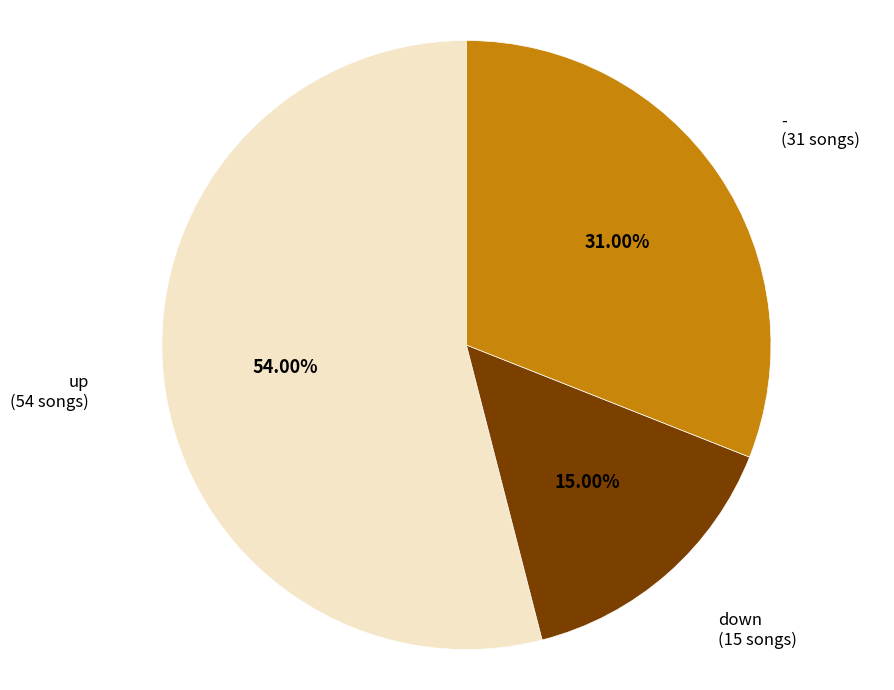

To the nearest percent, what portion does up represent?

54%